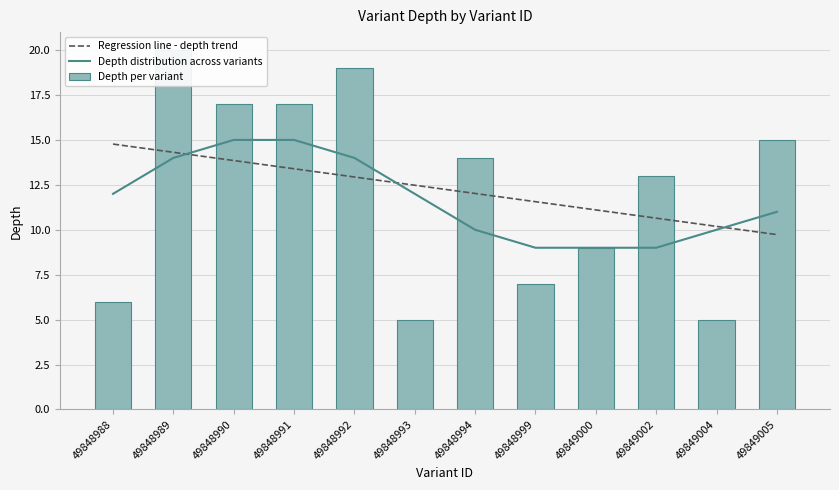

Reading left to right, extract all data points from this chart.

49848988=6	49848989=20	49848990=17	49848991=17	49848992=19	49848993=5	49848994=14	49848999=7	49849000=9	49849002=13	49849004=5	49849005=15